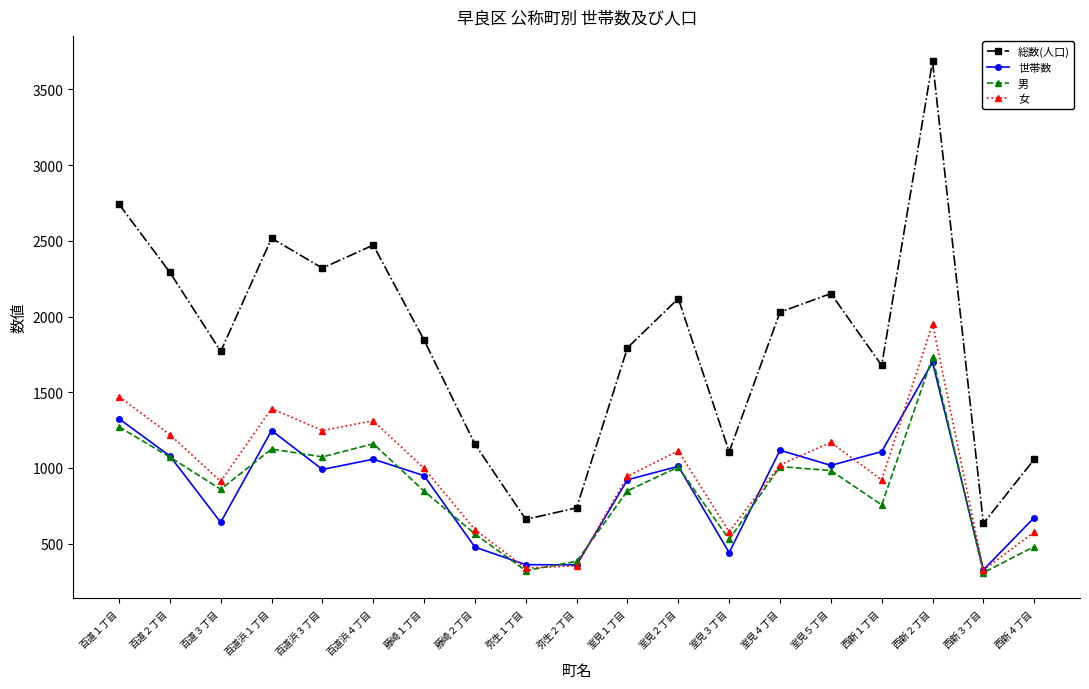

How many distinct data groups are displayed?

4